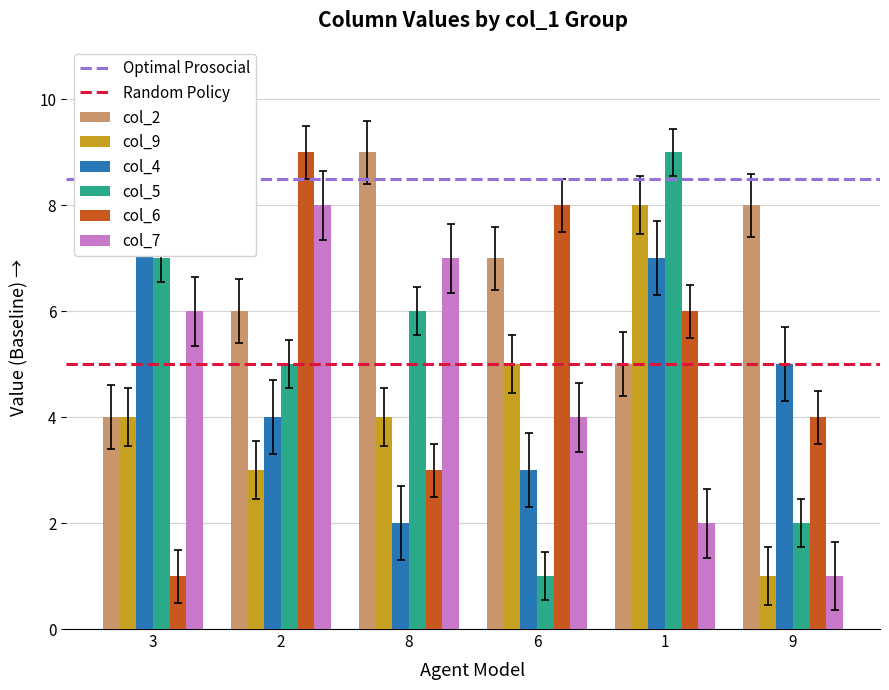

What is the sum of the col_9 values at 1 and 9?

10.1